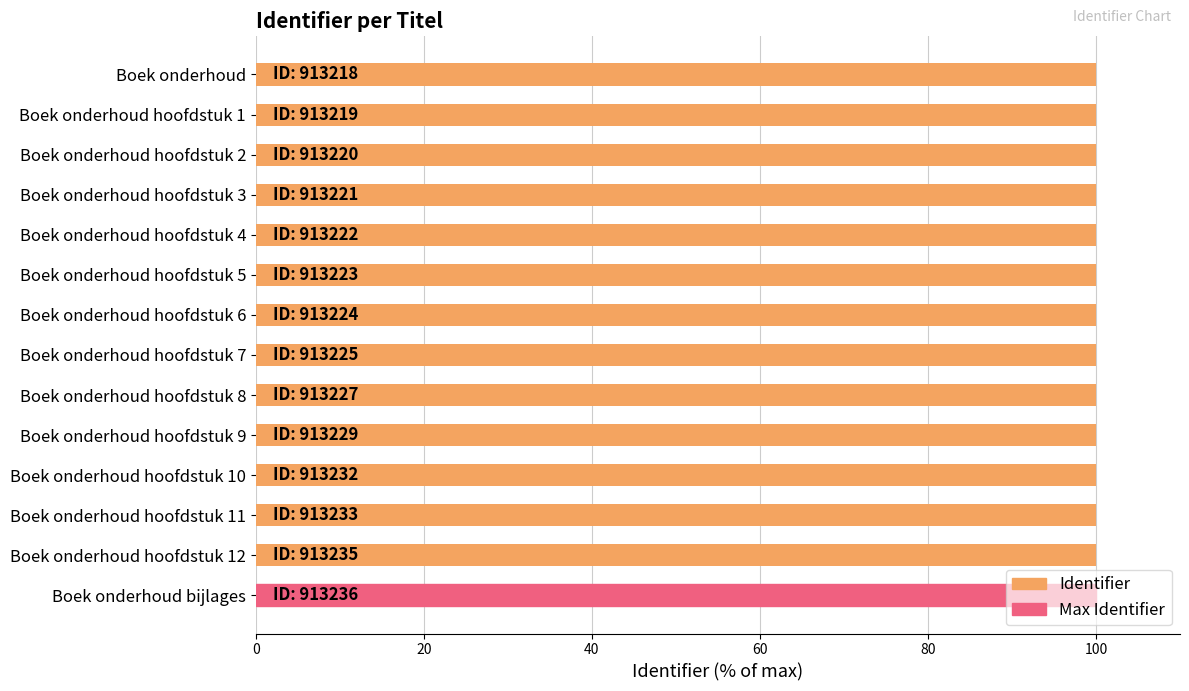

What is the average value?

100.0